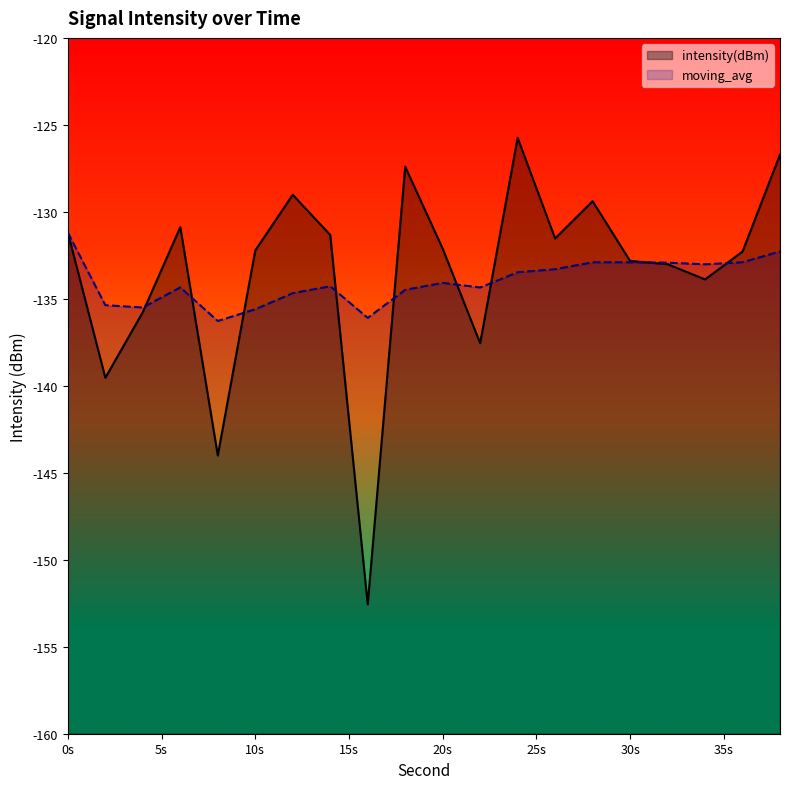

At which label does intensity(dBm) first exceed -132?

0s